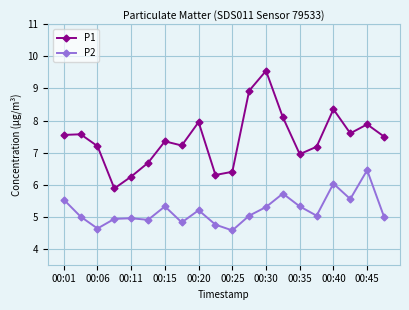

What is the sum of all P1 values?

148.4